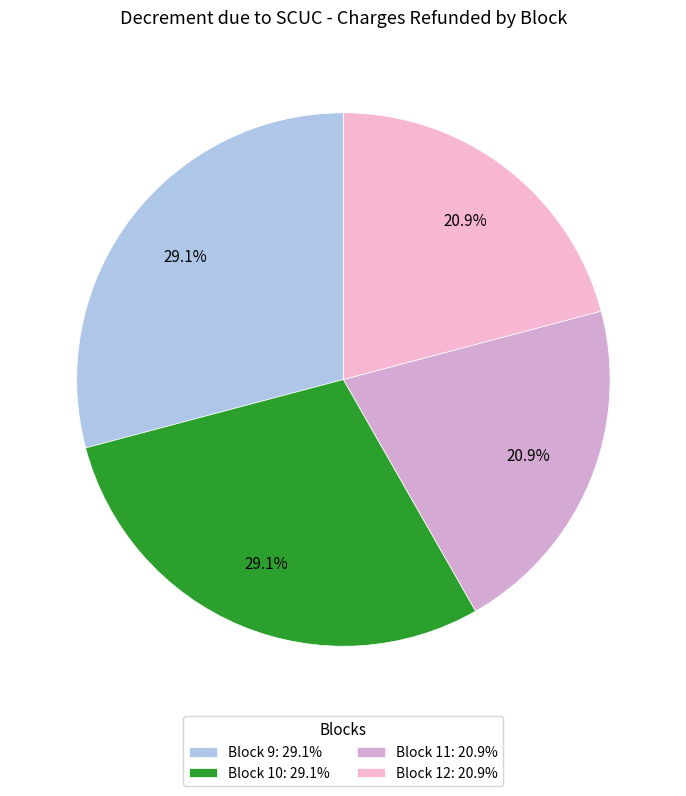

To the nearest percent, what is the combined percentage of Block 10 and Block 11?

50%